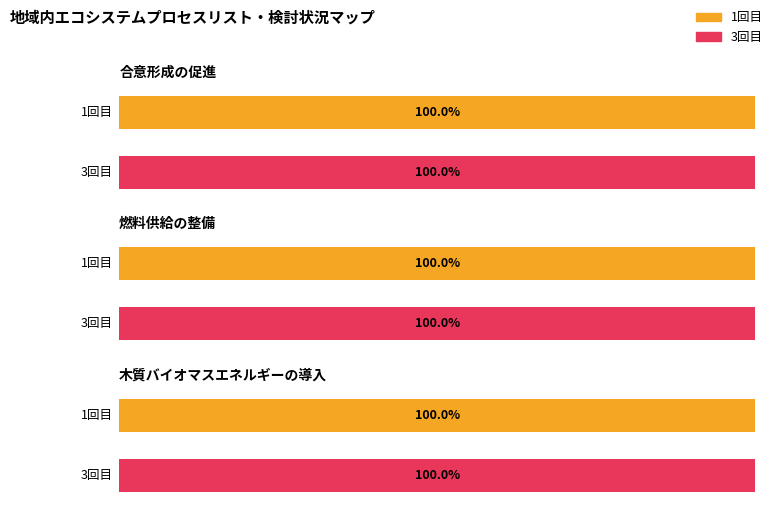

The value of 3回目 at 木質バイオマスエネルギーの導入 is 0.0. True or false?

False